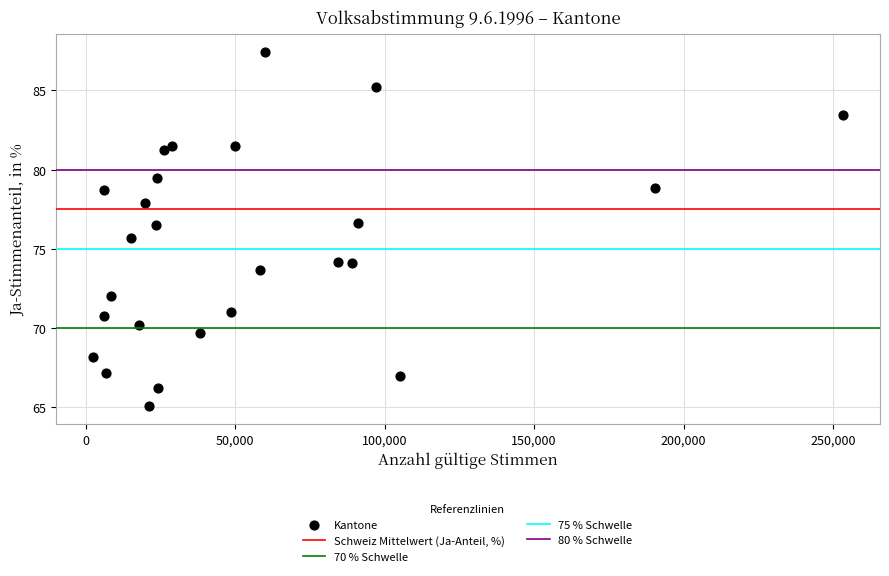

What is the range of Y values (max minus min)?

22.4